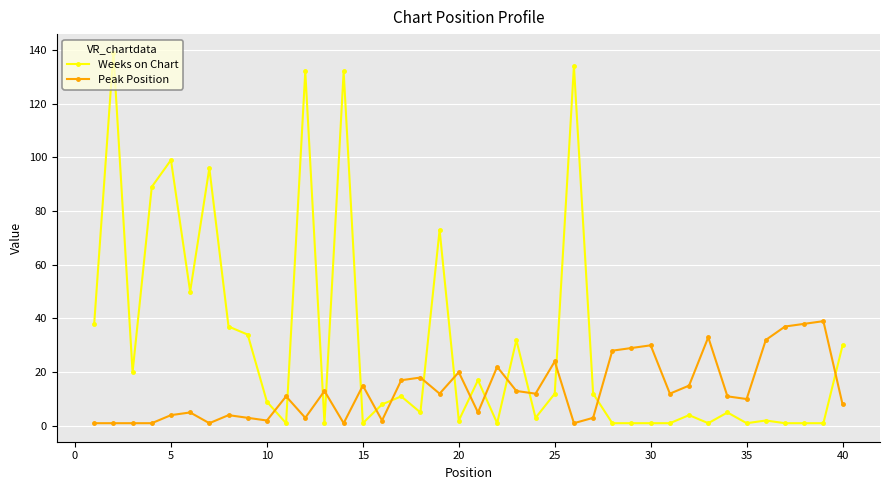

Which series has the largest total across all categories?

Weeks on Chart